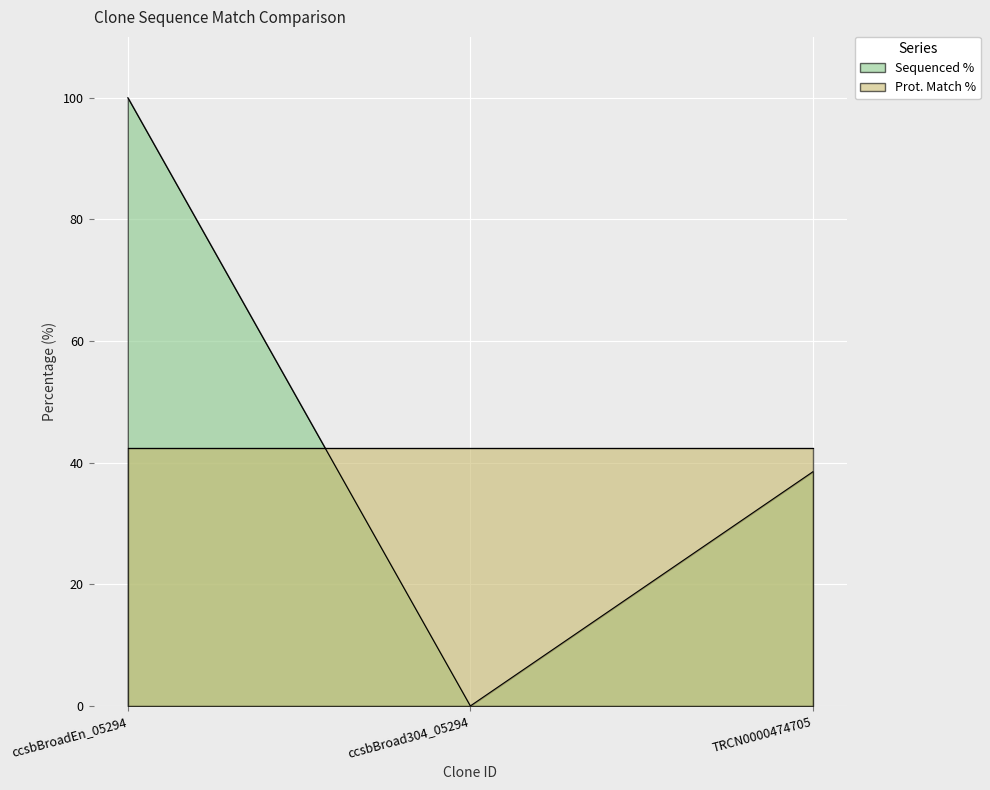

True or false: the data shows 62.2 at ccsbBroad304_05294.

False